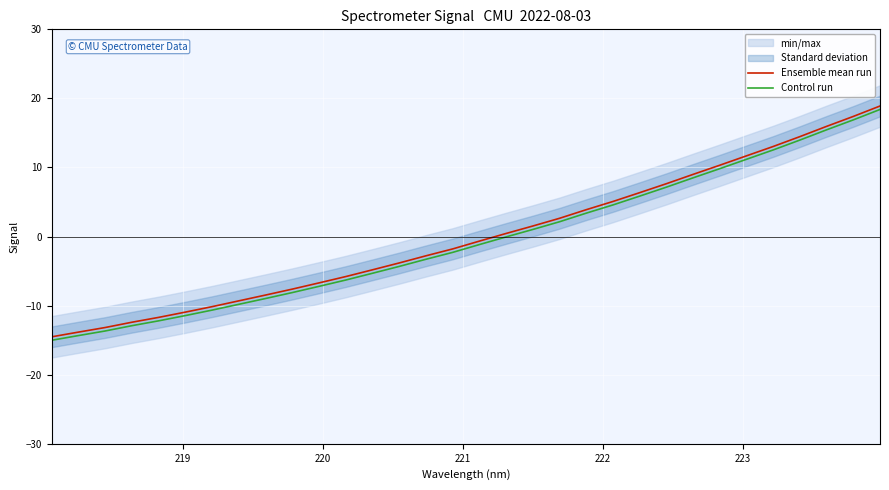

How many data points does each series have?

32